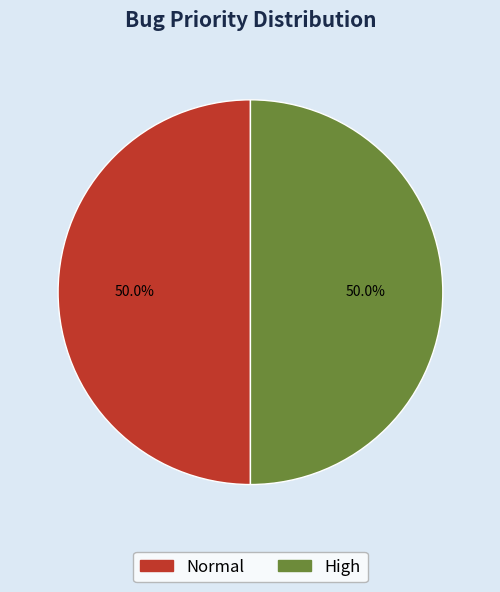

To the nearest percent, what is the average slice percentage?

50%